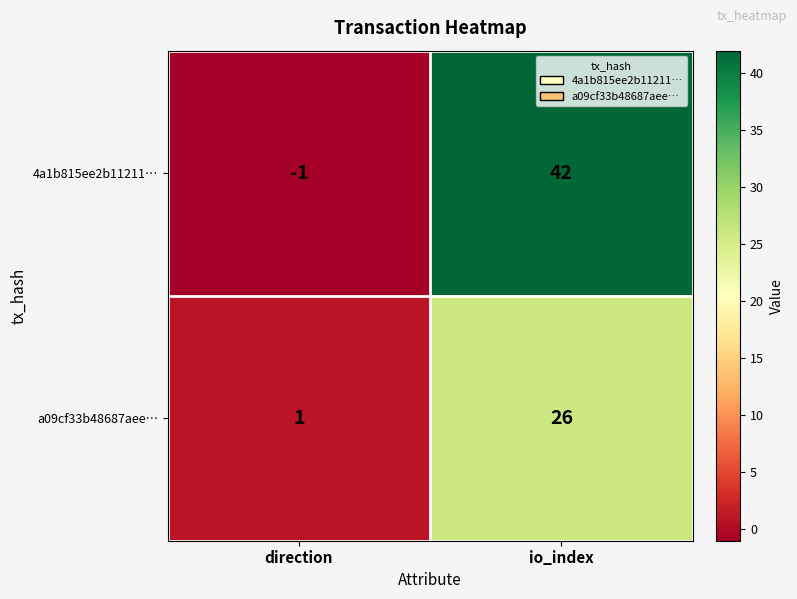

Between direction and io_index, which series saw the biggest shift?

4a1b815ee2b11211…